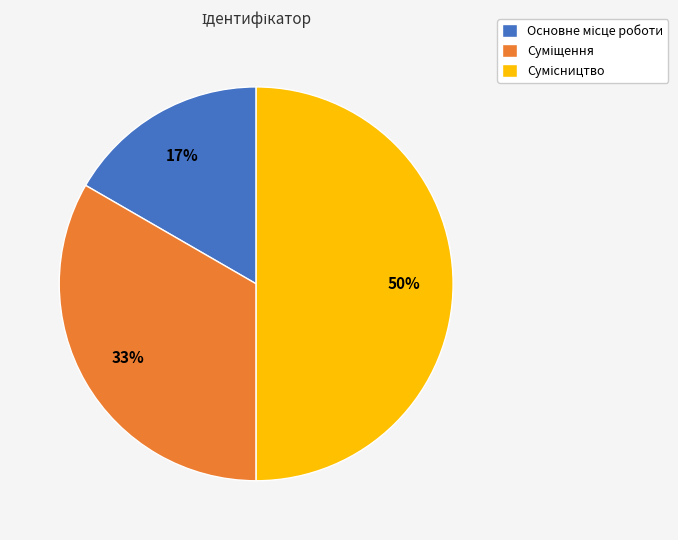

Count the number of slices in the pie.

3